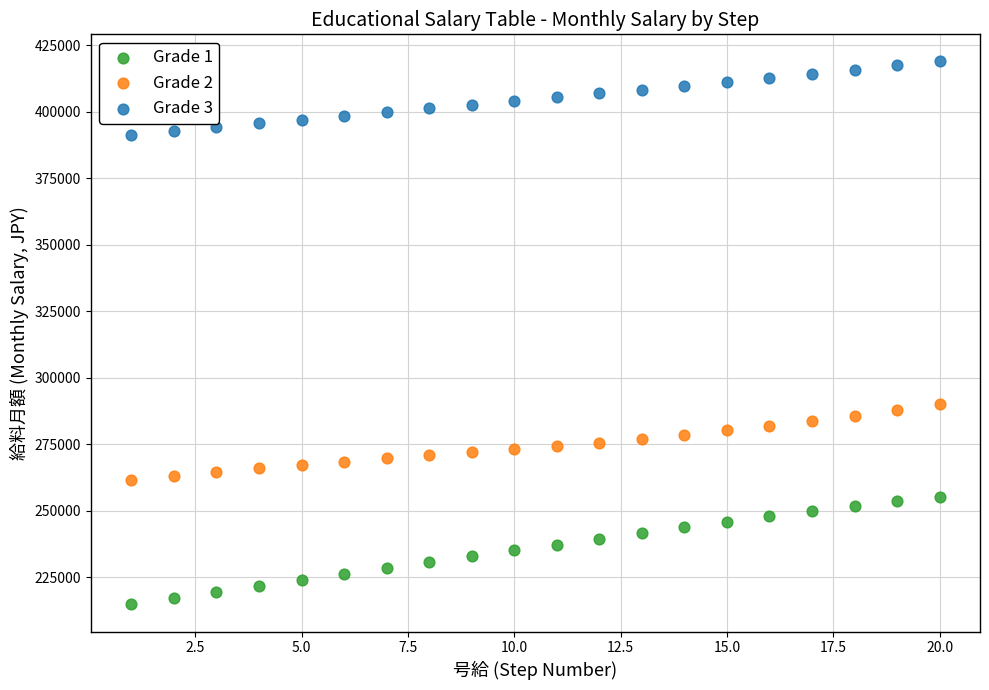

What is the X range (max minus min) for the scatter plot?

19